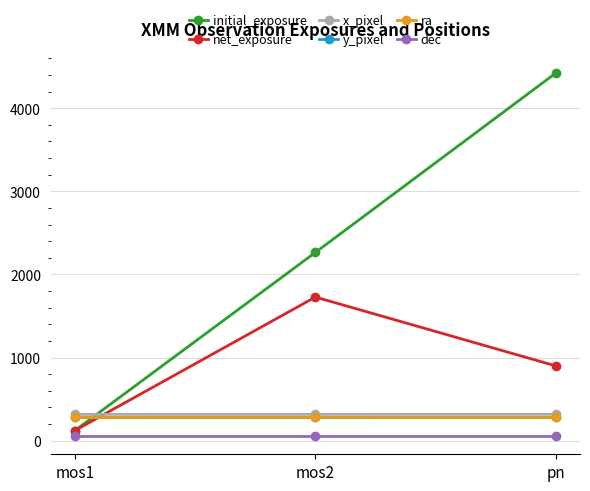

What is the minimum value shown in the chart?

55.6